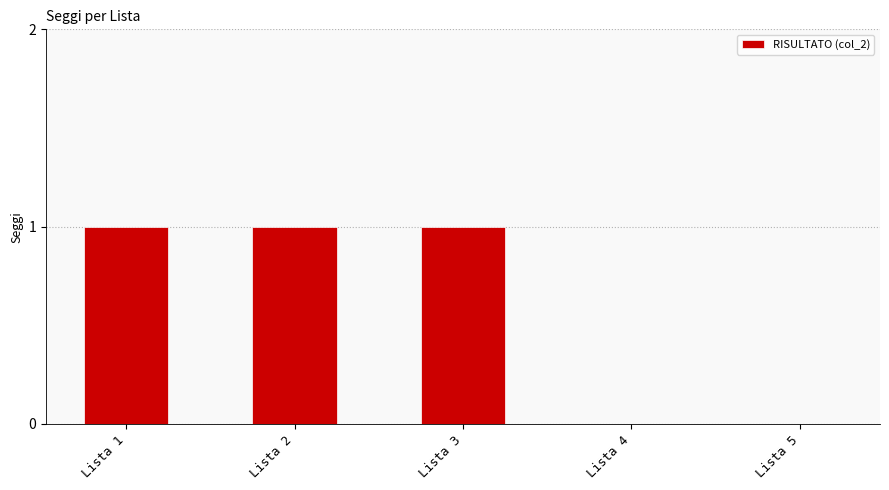

Between Lista 3 and Lista 5, which is larger?

Lista 3